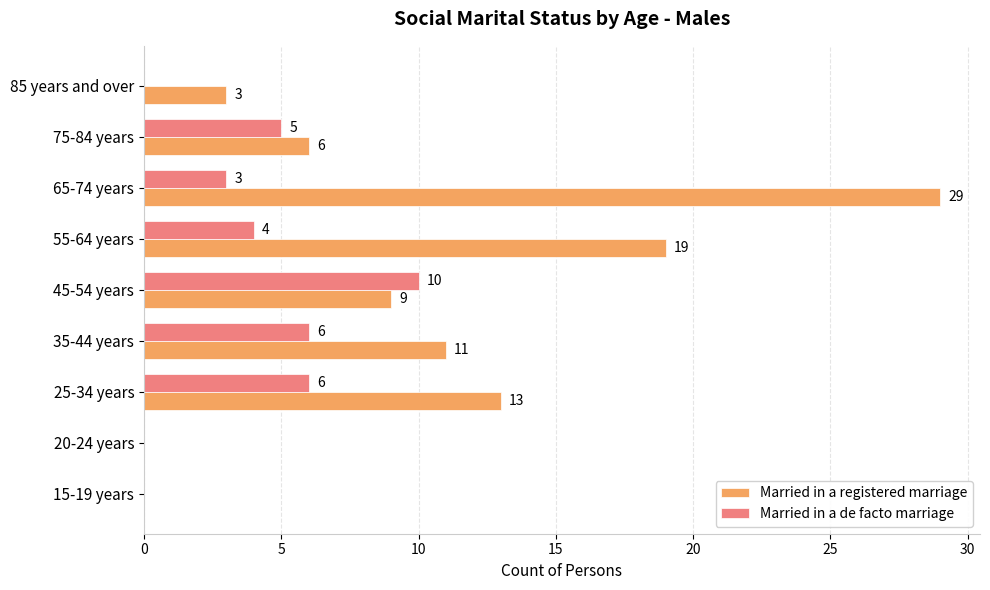

Which series has the largest total across all categories?

Married in a registered marriage